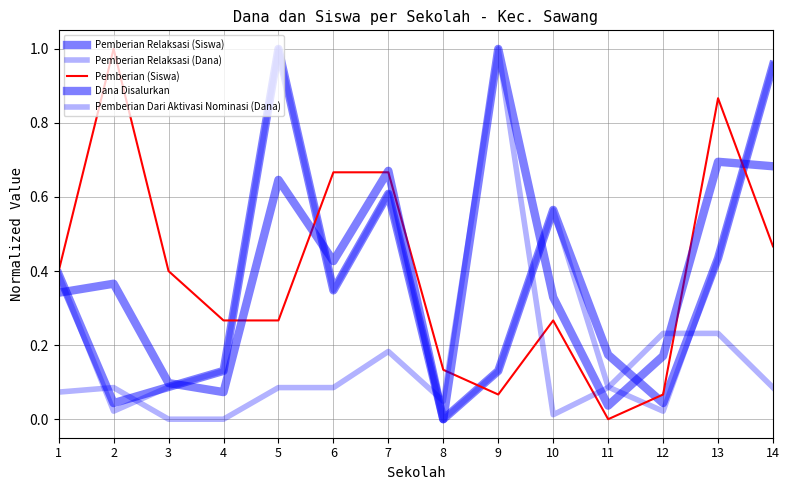

Does the chart have visible grid lines?

Yes